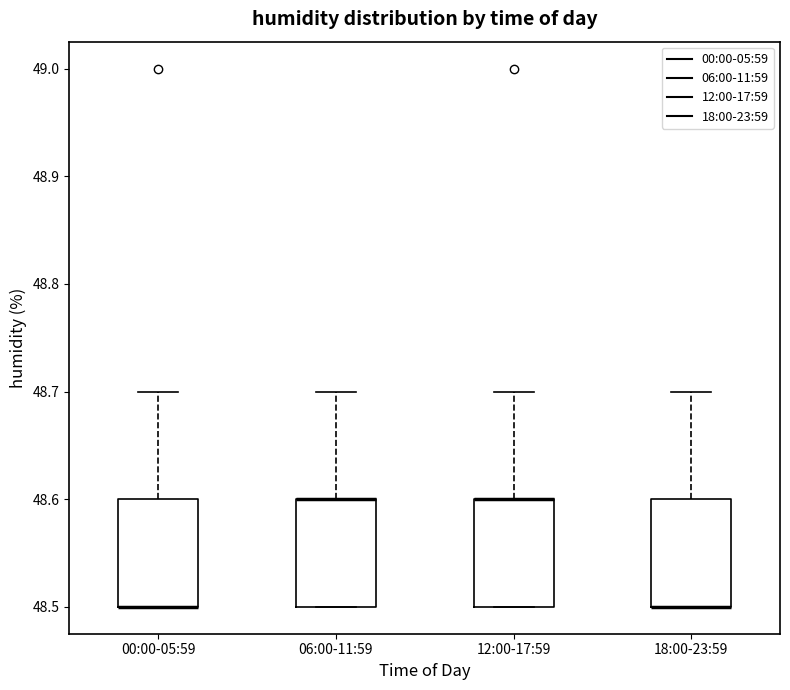

Reading left to right, read every box against the y-axis: the position of its median line, the range the box covers, and the ends of its whiskers. The values are not printed on the chart, so give them approximately, as read against the axis.

00:00-05:59: median 48.5 (drawn on the box's lower edge), box 48.5 to 48.6, whiskers 48.5 to 48.7
06:00-11:59: median 48.6 (drawn on the box's upper edge), box 48.5 to 48.6, whiskers 48.5 to 48.7
12:00-17:59: median 48.6 (drawn on the box's upper edge), box 48.5 to 48.6, whiskers 48.5 to 48.7
18:00-23:59: median 48.5 (drawn on the box's lower edge), box 48.5 to 48.6, whiskers 48.5 to 48.7